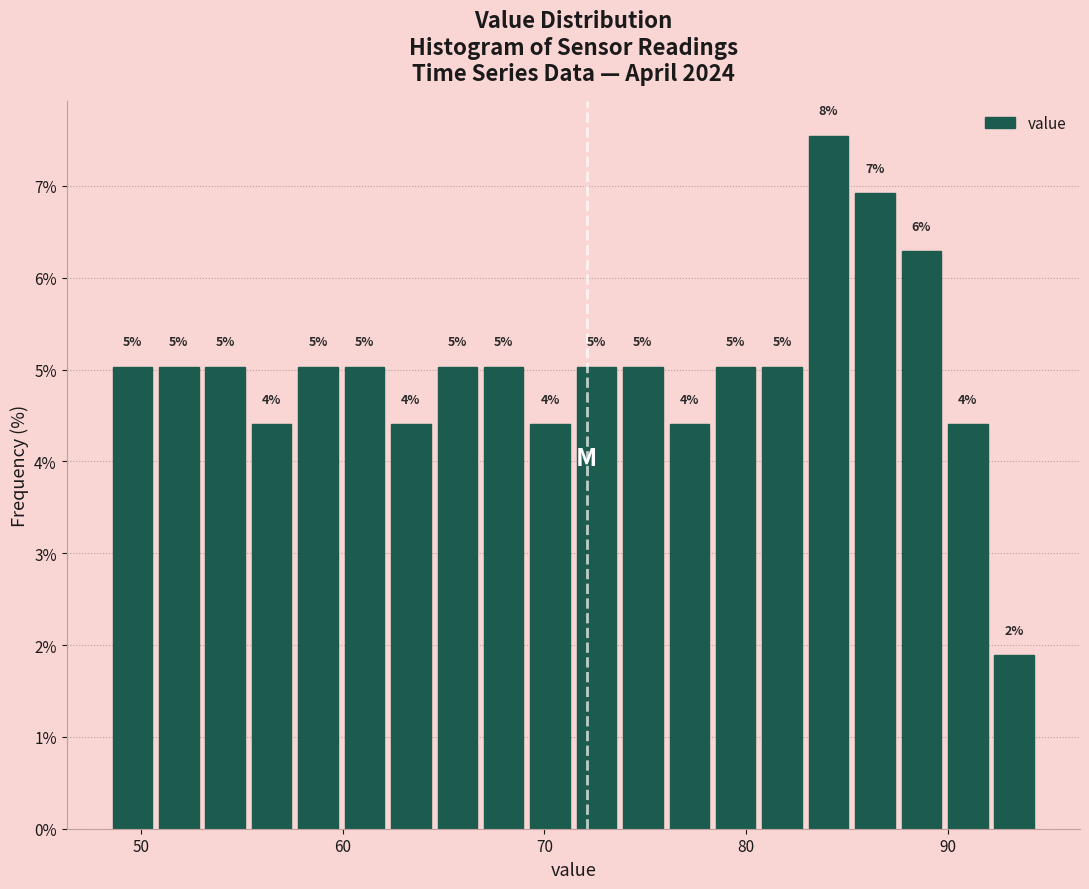

Around what value on the x-axis is the tallest bar? Give the approximate position of its centre, as read against the axis.

84